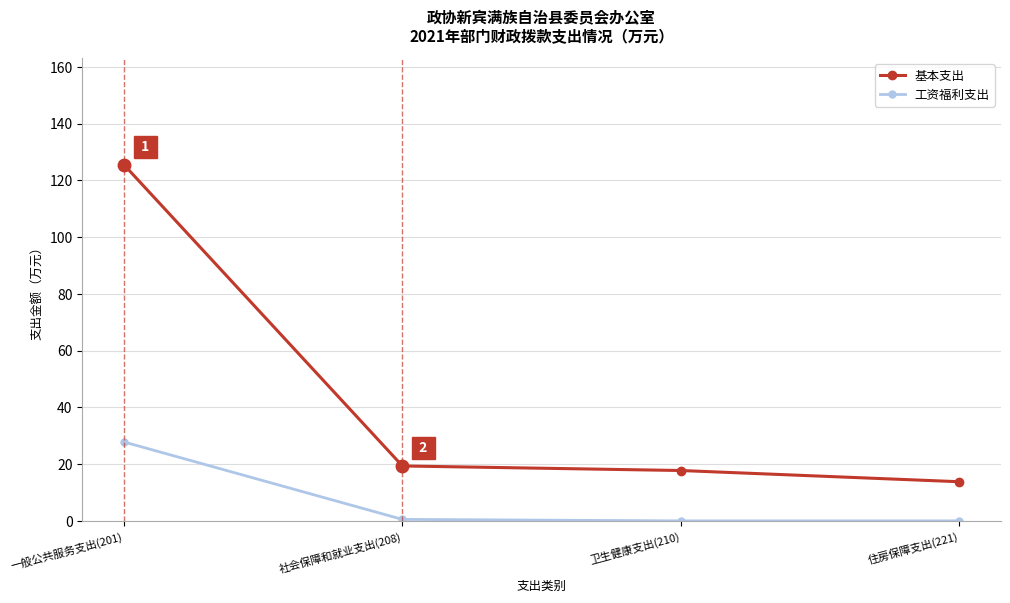

Is it true that 工资福利支出 equals 9.7 at 卫生健康支出(210)?

False